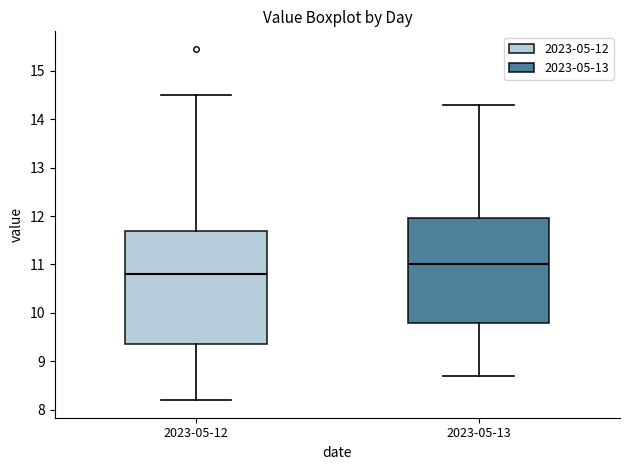

Reading left to right, transcribe this box plot: for each box, give where its median line is, the range the box spans, and where its two whiskers end, as read against the y-axis. The values are not printed on the chart, so give them approximately, as read against the axis.

2023-05-12: median 10.8, box 9.4 to 11.7, whiskers 8.2 to 14.5
2023-05-13: median 11.0, box 9.8 to 12.0, whiskers 8.7 to 14.3